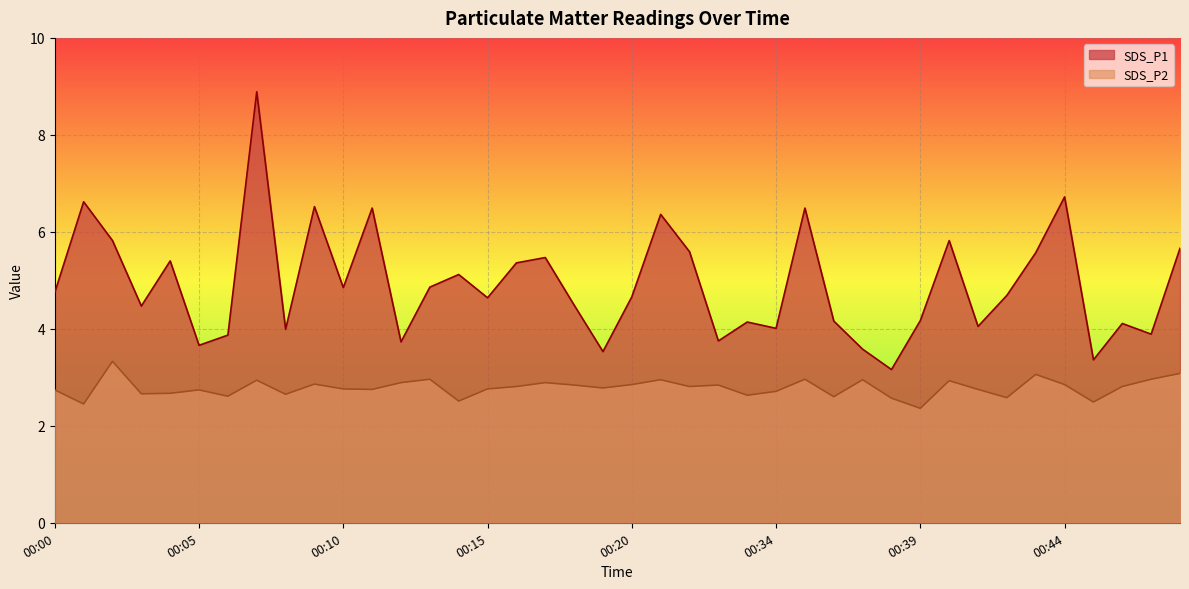

Is the value of SDS_P2 at 00:39 greater than the value of SDS_P1 at 00:10?

No